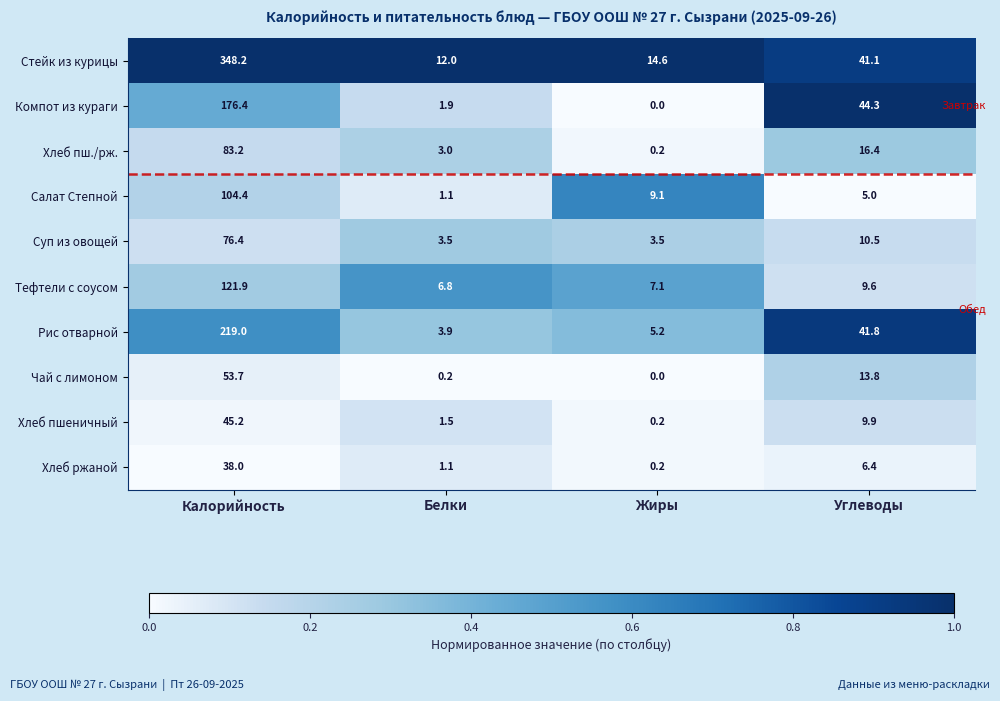

At which category is the sum across all series the highest?

Калорийность